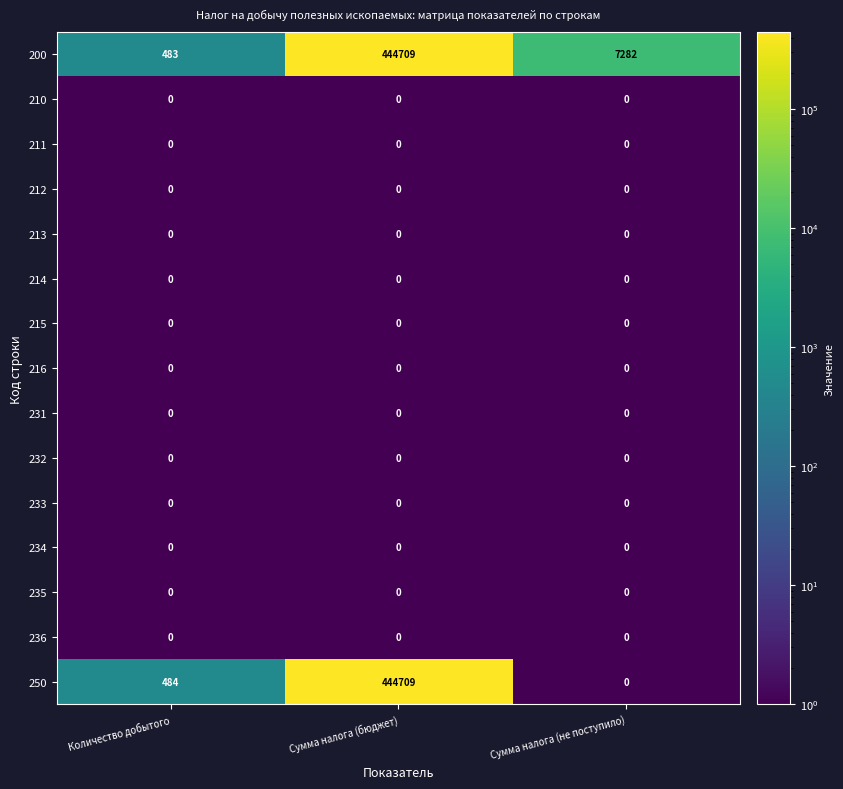

The value of 215 at Сумма налога (бюджет) is 0. True or false?

True